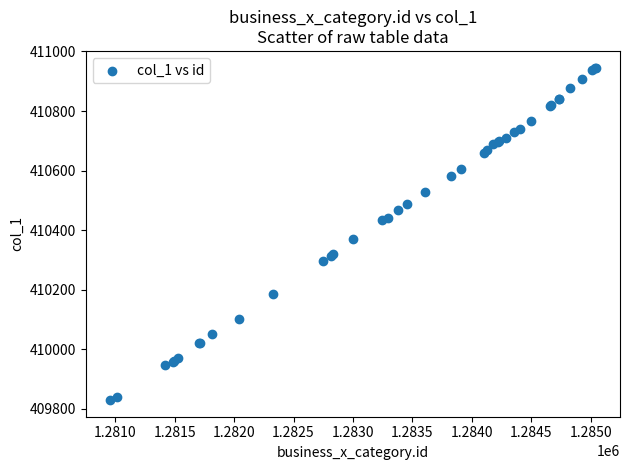

What Y value in the scatter plot is closest to 410387?

410370